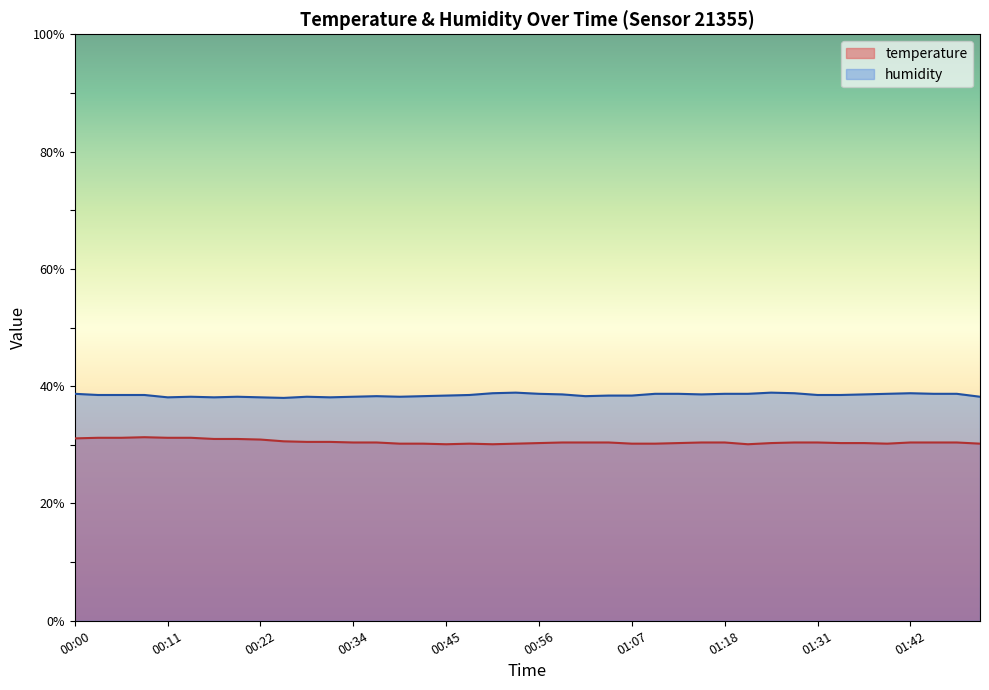

Does the chart display data point markers on the line(s)?

No